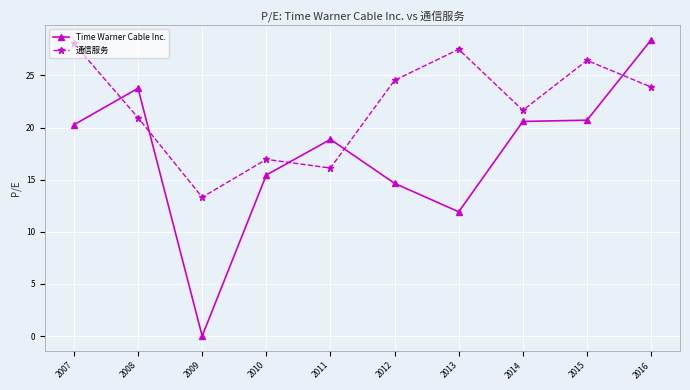

How many times do Time Warner Cable Inc. and 通信服务 cross each other?

5